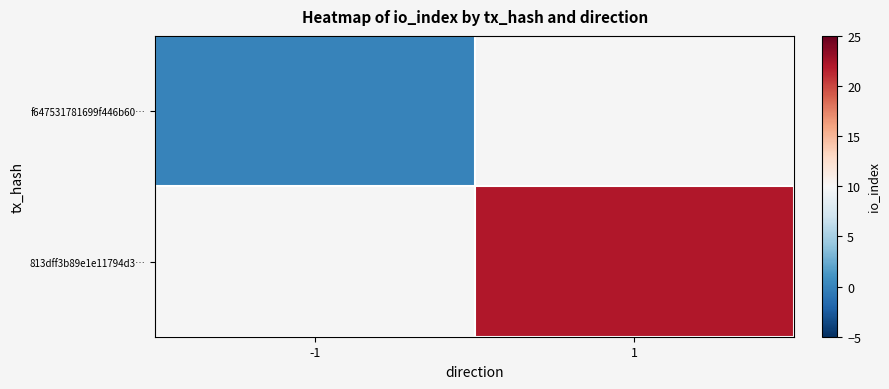

Is the value of 813dff3b89e1e11794d3… at 1 greater than the value of f647531781699f446b60… at -1?

Yes